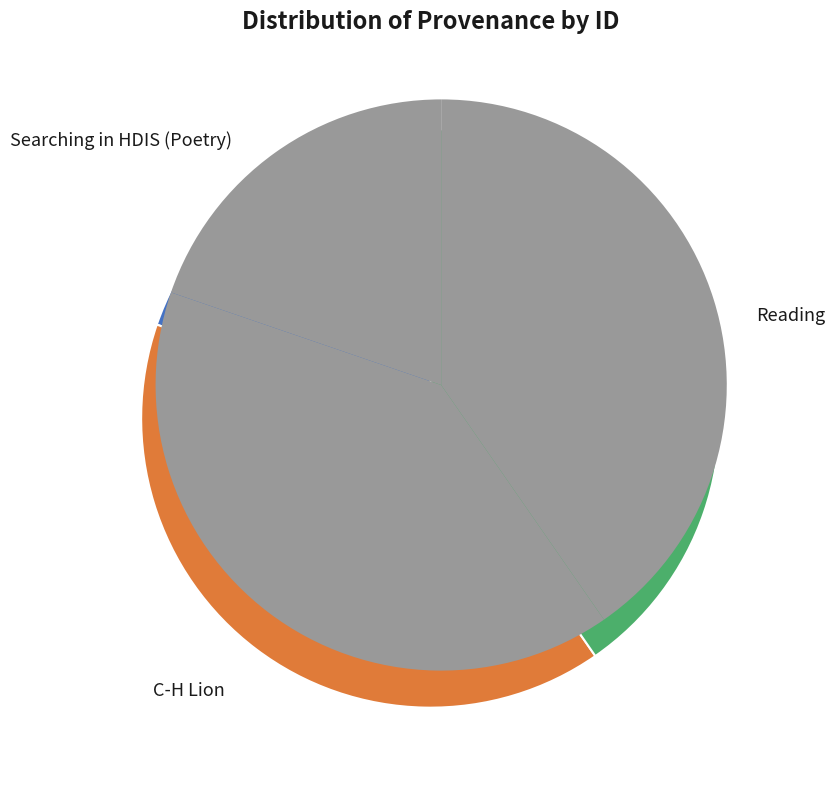

To the nearest percent, what is the difference between the largest and smallest slice percentages?

21%